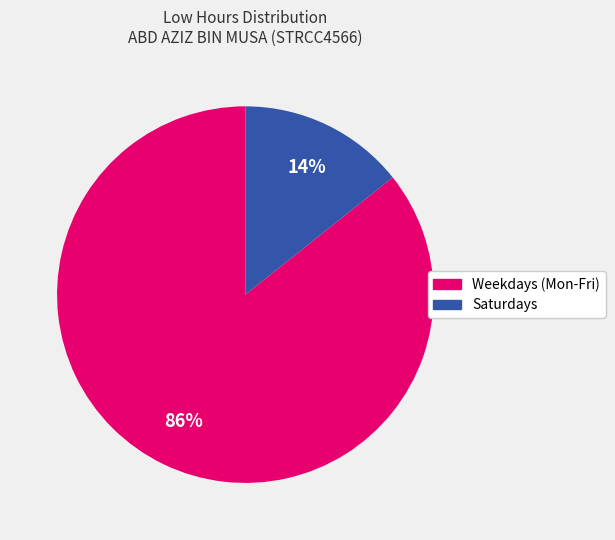

To the nearest percent, what is the average slice percentage?

50%